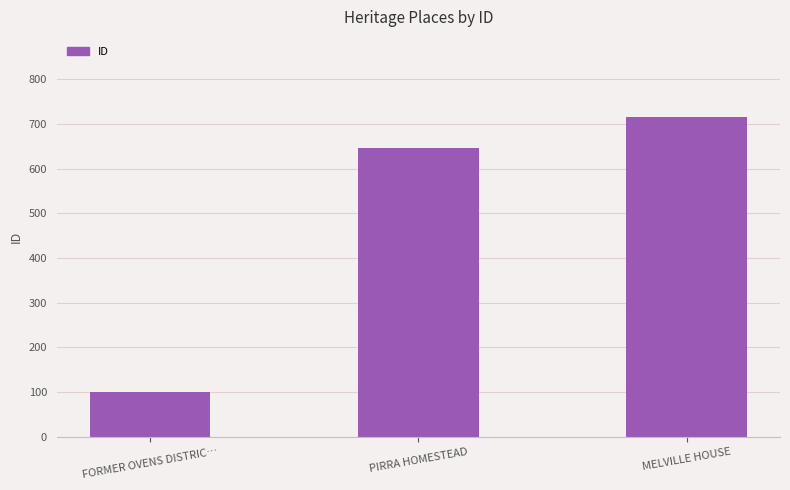

The value at MELVILLE HOUSE is 716. True or false?

True